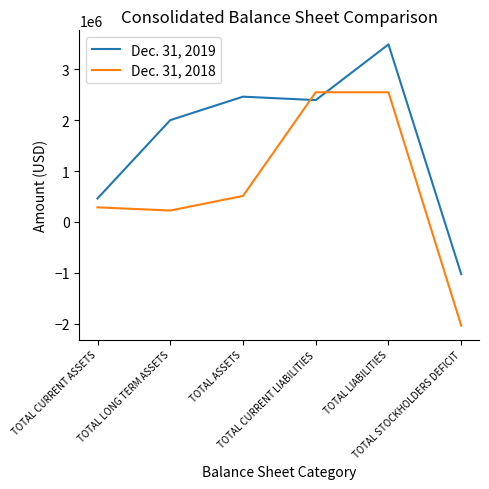

Where is the first local maximum for Dec. 31, 2019?

TOTAL ASSETS